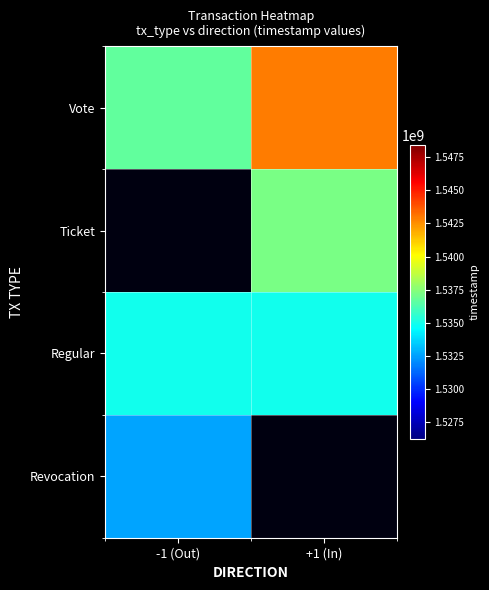

What is the smallest value displayed?

1532594990.1